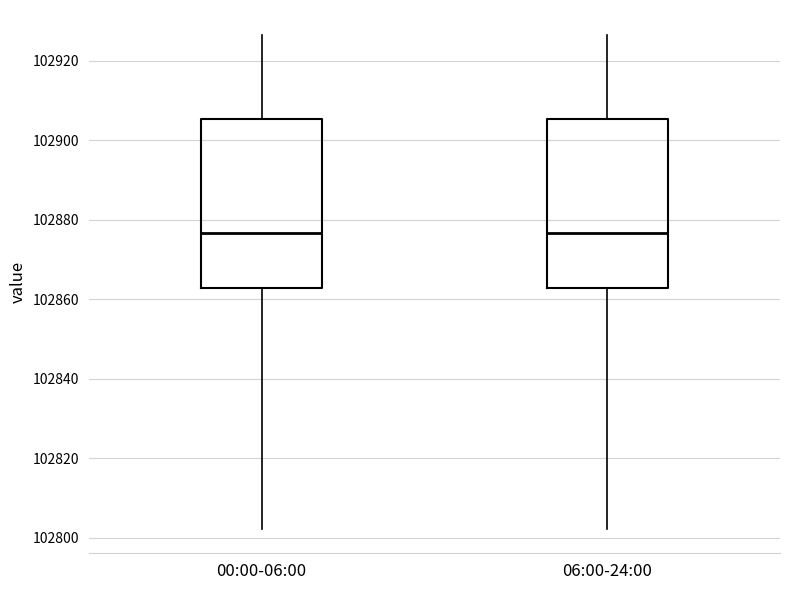

Reading left to right, transcribe this box plot: for each box, give where its median line is, the range the box spans, and where its two whiskers end, as read against the y-axis. The values are not printed on the chart, so give them approximately, as read against the axis.

00:00-06:00: median 102876, box 102862 to 102906, whiskers 102802 to 102926
06:00-24:00: median 102876, box 102862 to 102906, whiskers 102802 to 102926